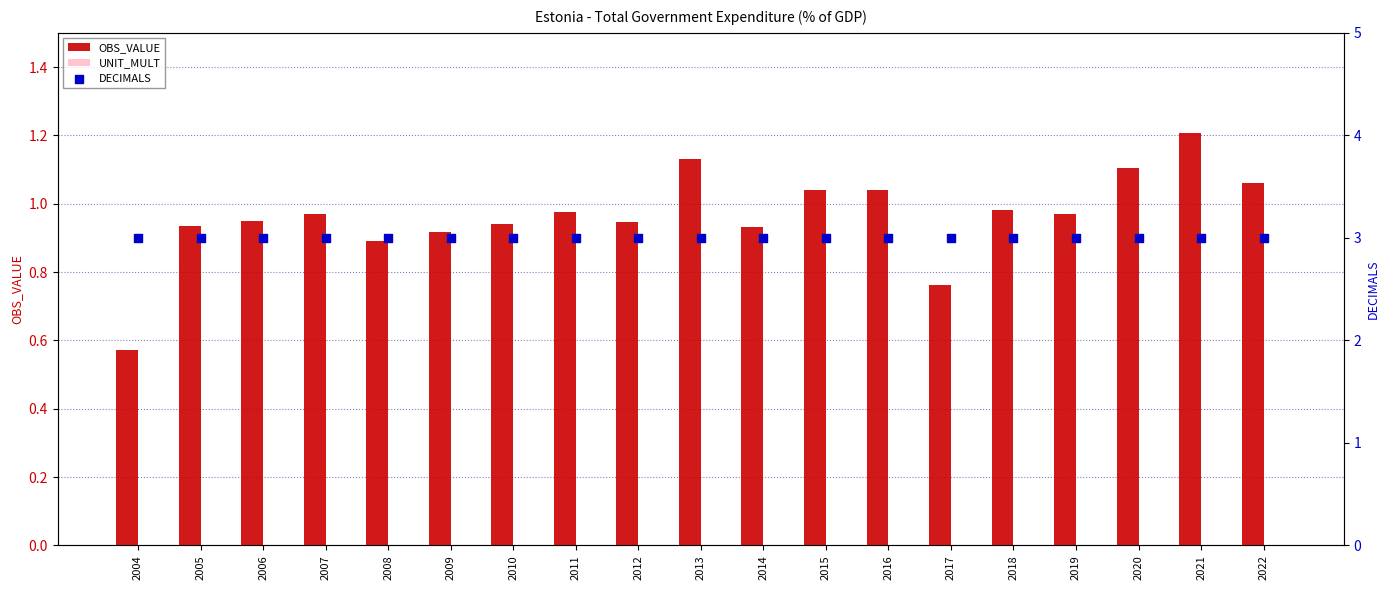

Is the value of DECIMALS at 2017 greater than the value of UNIT_MULT at 2006?

Yes